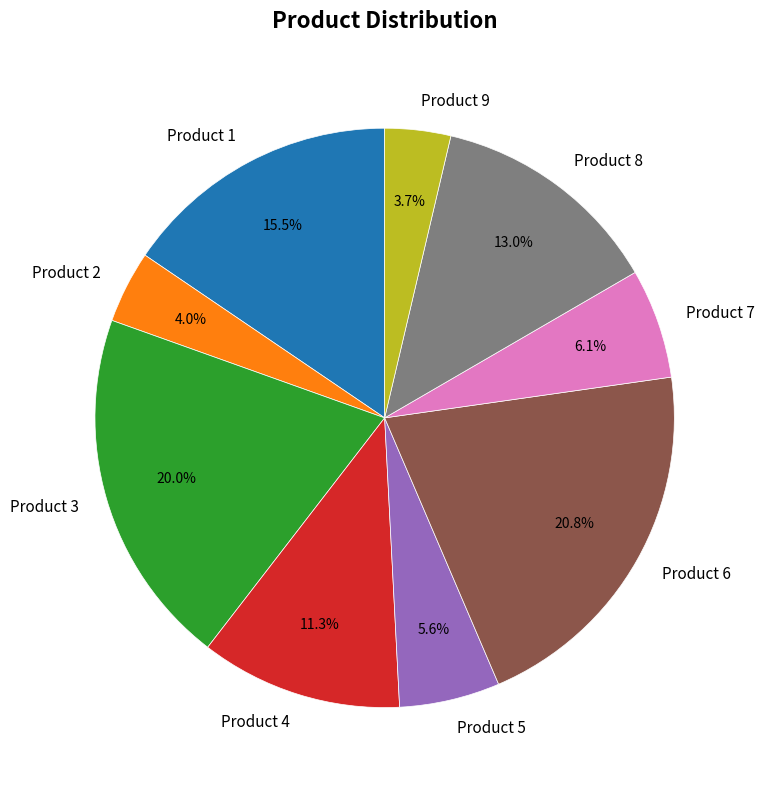

How much of the chart is everything except Product 2?

96.0%